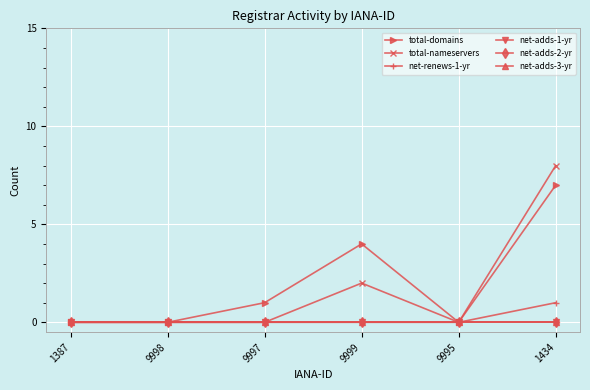

Is this an area chart (filled region under the line)?

No